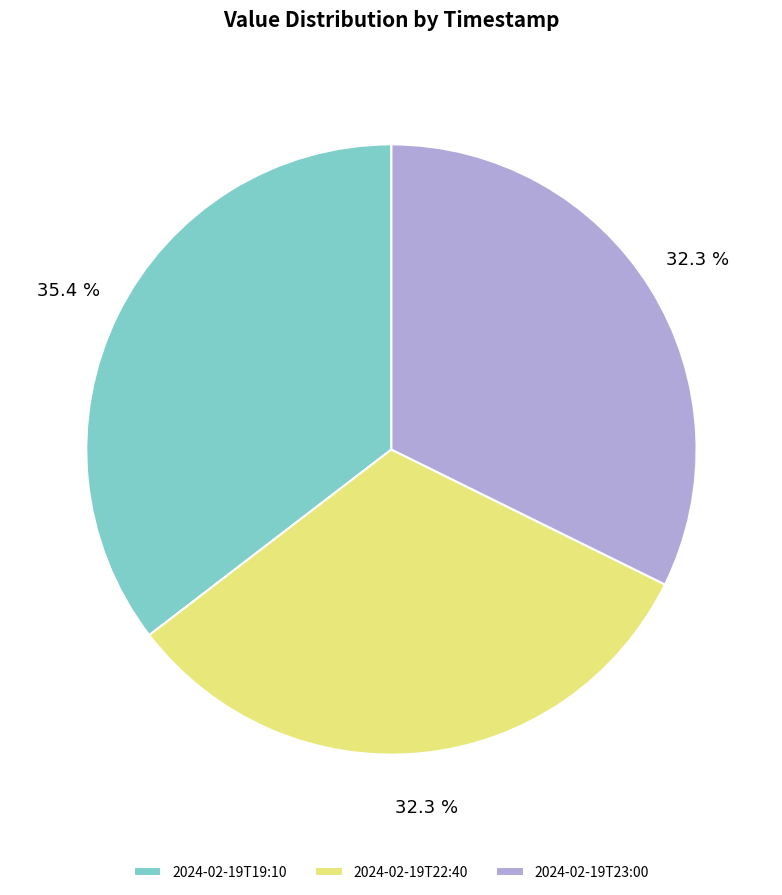

How much of the chart is everything except 2024-02-19T22:40?

67.7%